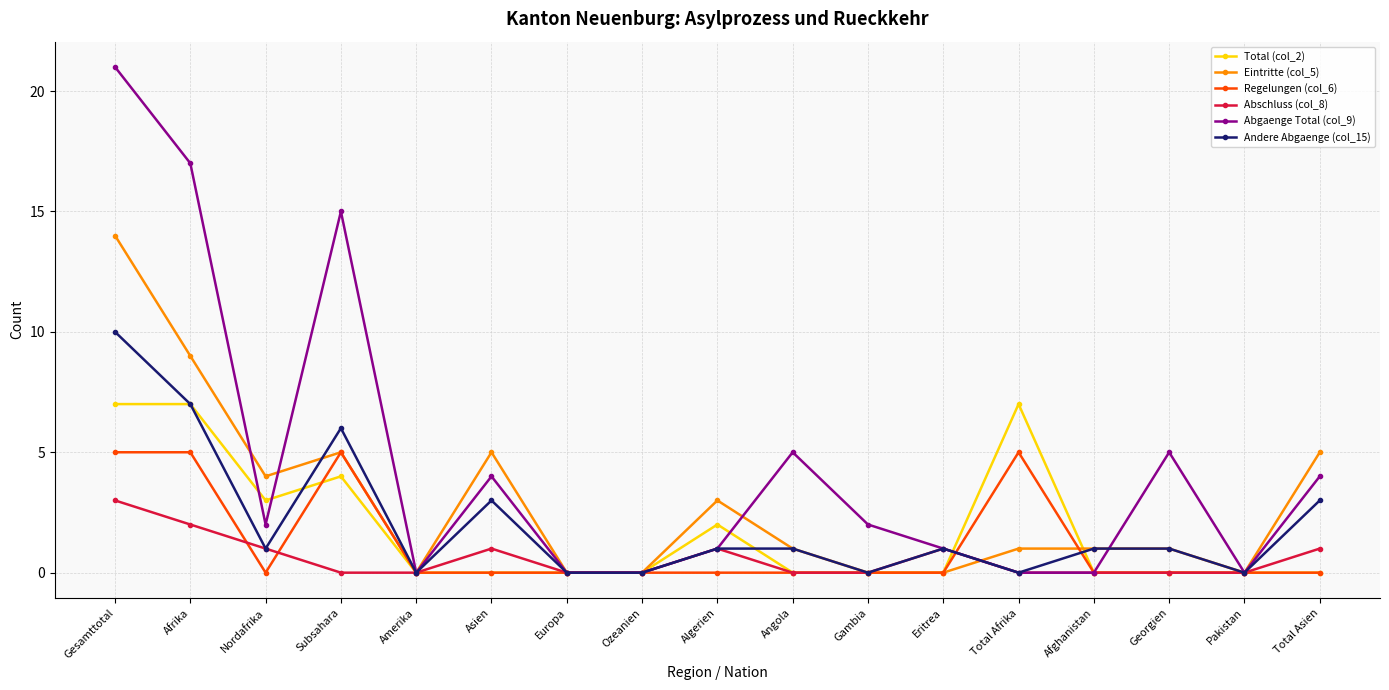

List the series in order of their peak value, lowest first.

Abschluss (col_8), Regelungen (col_6), Total (col_2), Andere Abgaenge (col_15), Eintritte (col_5), Abgaenge Total (col_9)